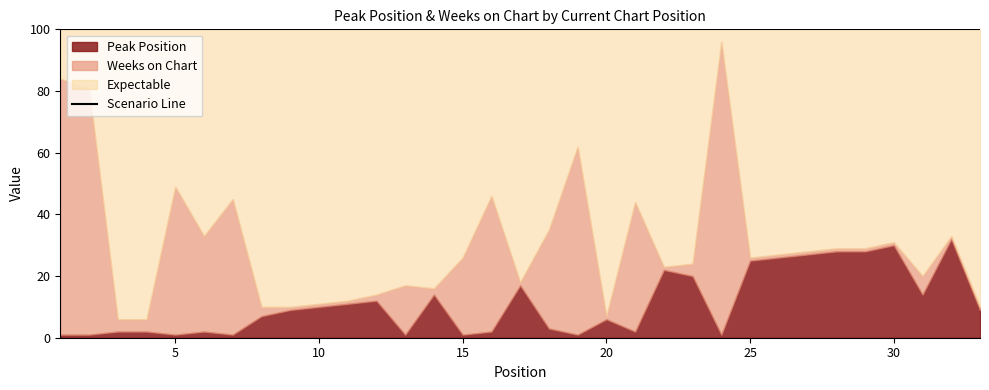

At which category is the sum across all series the highest?

24